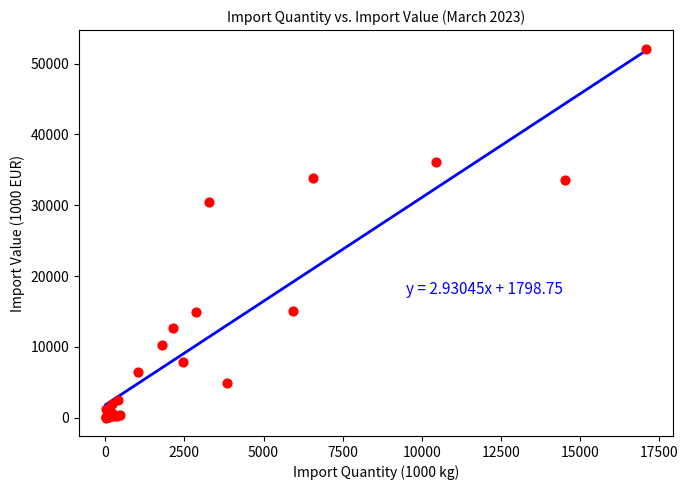

What Y value in the scatter plot is closest to 26075?

30488